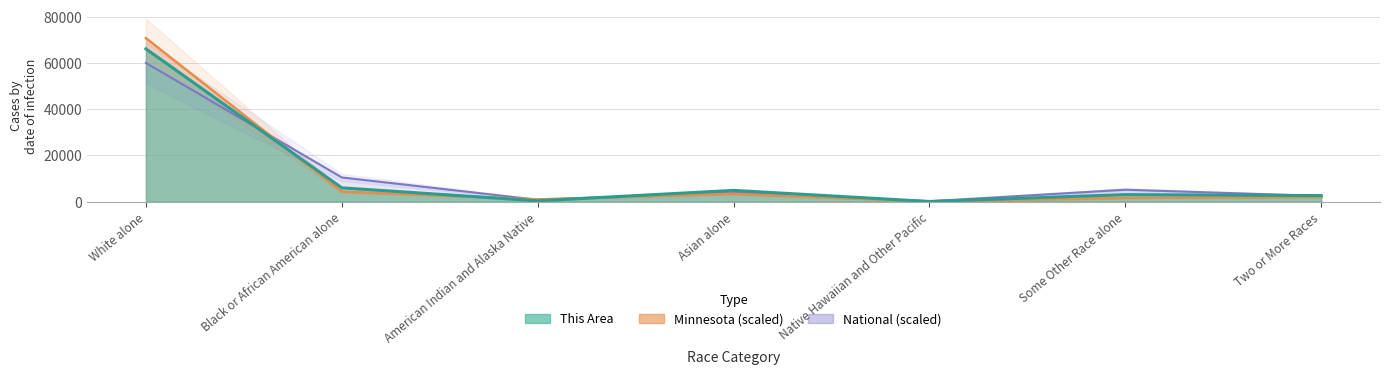

What are all the series names shown in the legend?

This Area, Minnesota, National